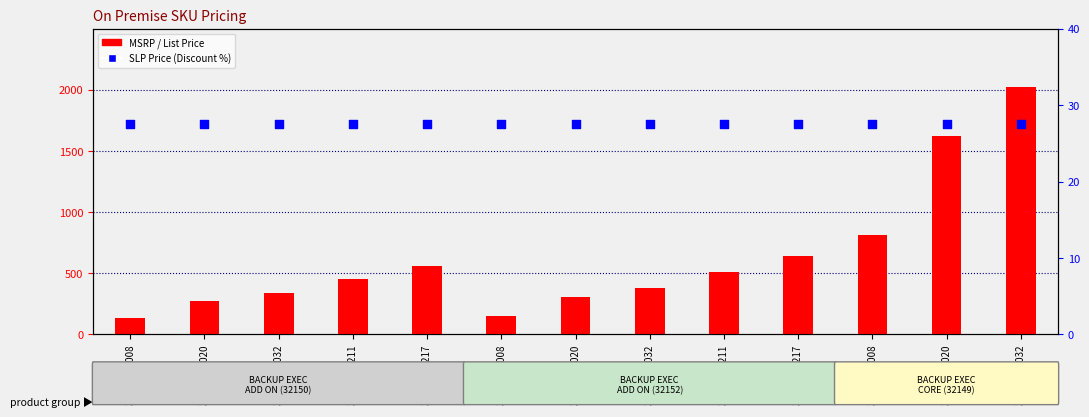

Which series has the largest Y range (max minus min)?

MSRP / List Price